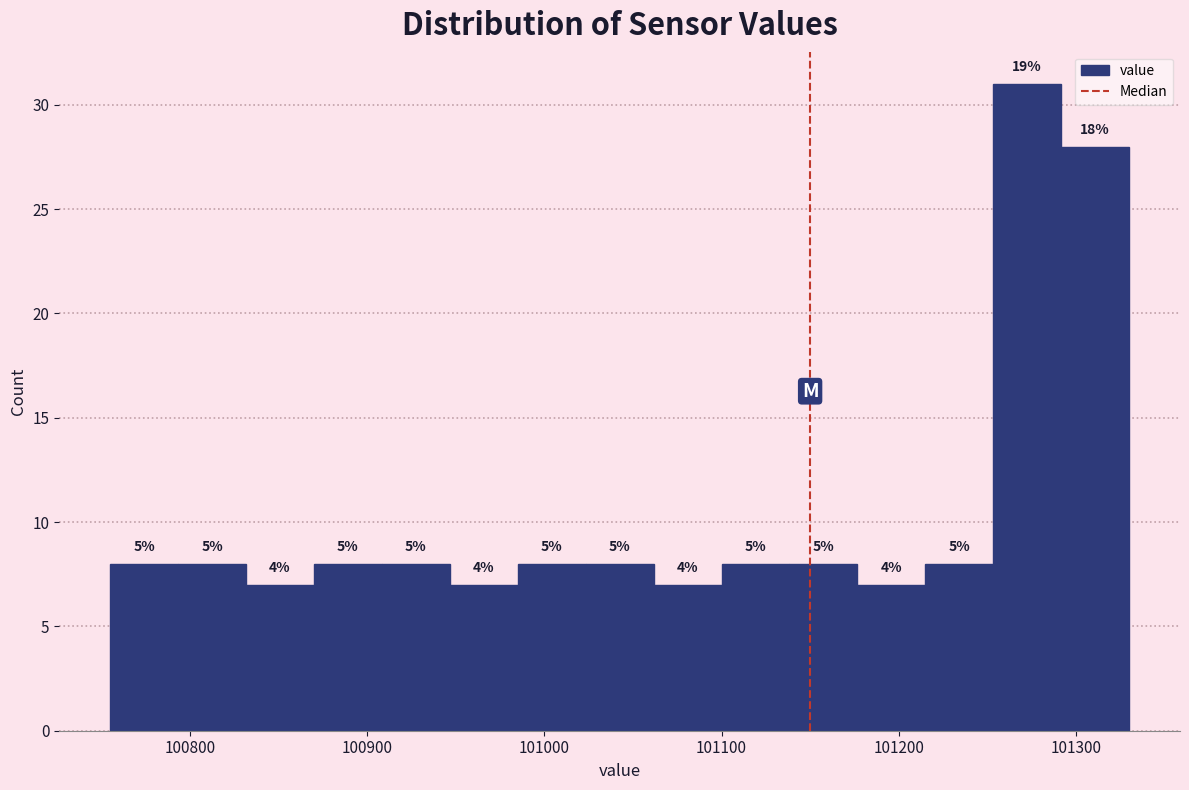

Read against the x-axis, roughly where is the centre of the tallest bar?

101270